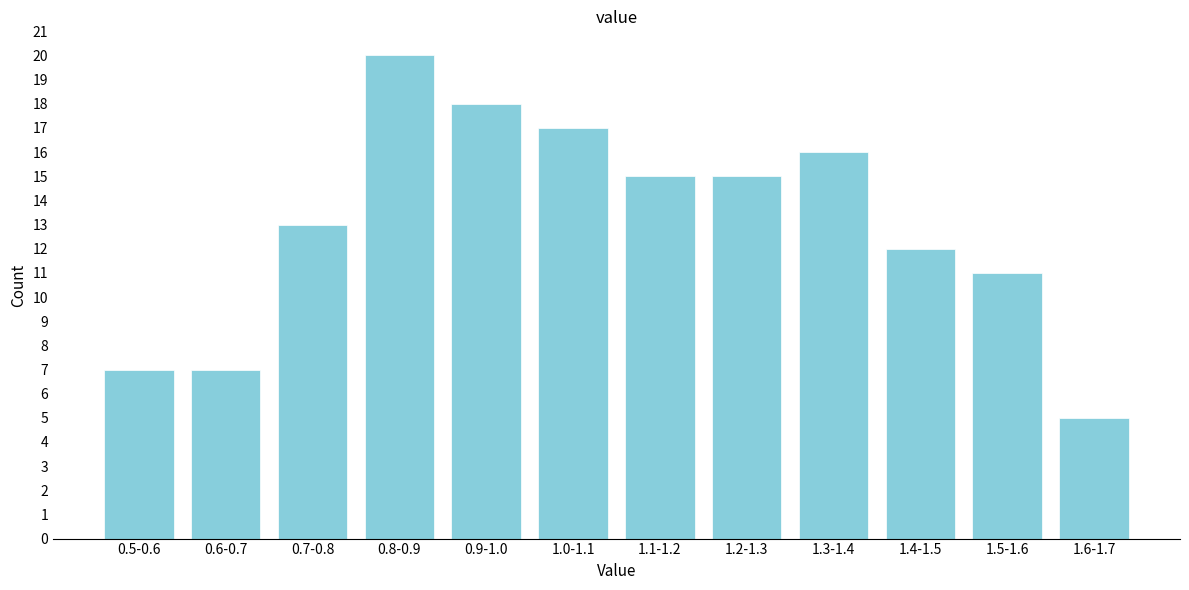

Reading left to right, transcribe all the data shown in this chart.

0.5-0.6=7	0.6-0.7=7	0.7-0.8=13	0.8-0.9=20	0.9-1.0=18	1.0-1.1=17	1.1-1.2=15	1.2-1.3=15	1.3-1.4=16	1.4-1.5=12	1.5-1.6=11	1.6-1.7=5